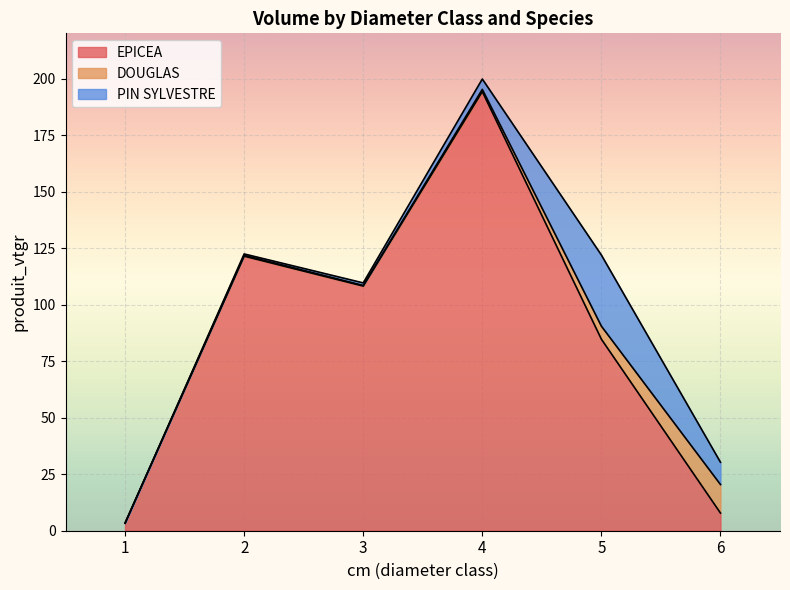

Does the chart display data point markers on the line(s)?

No